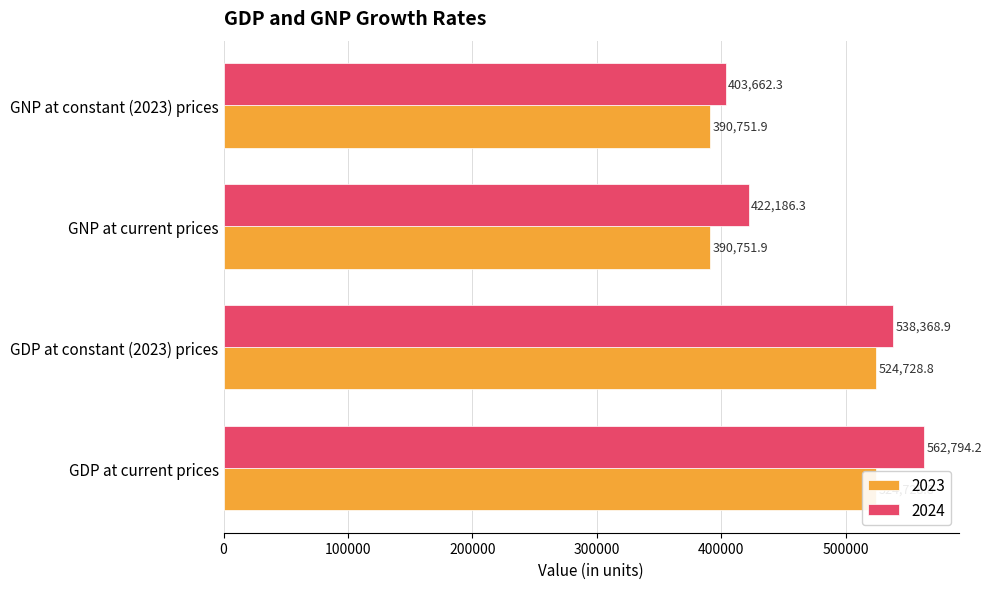

What are all the series names shown in the legend?

2023, 2024